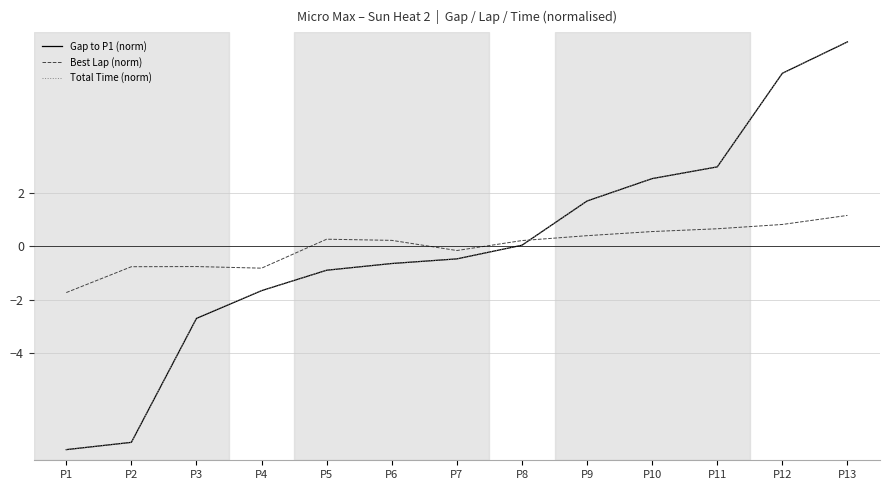

At P4, list the series in order from smallest to largest.

Total Time (norm), Gap to P1 (norm), Best Lap (norm)